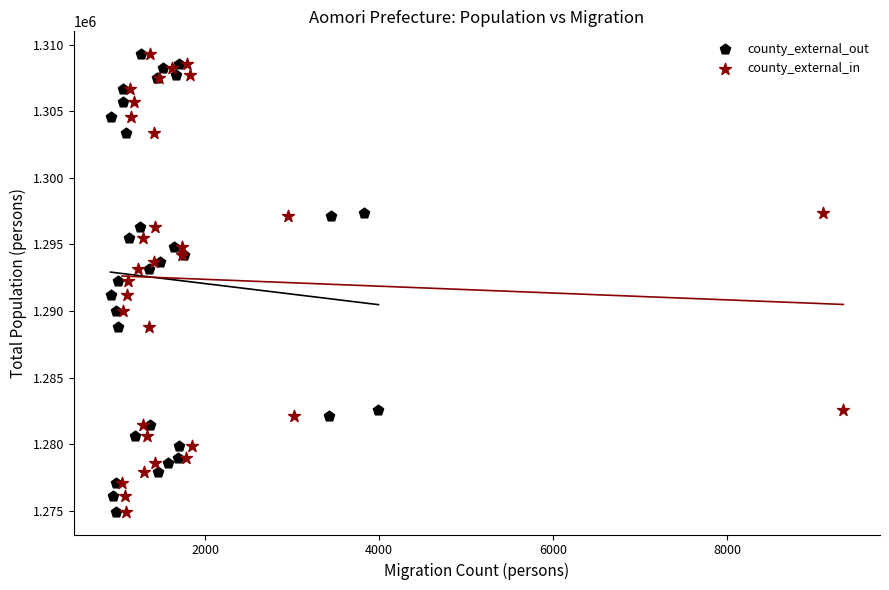

What are all the series names shown in the legend?

county_external_out, county_external_in